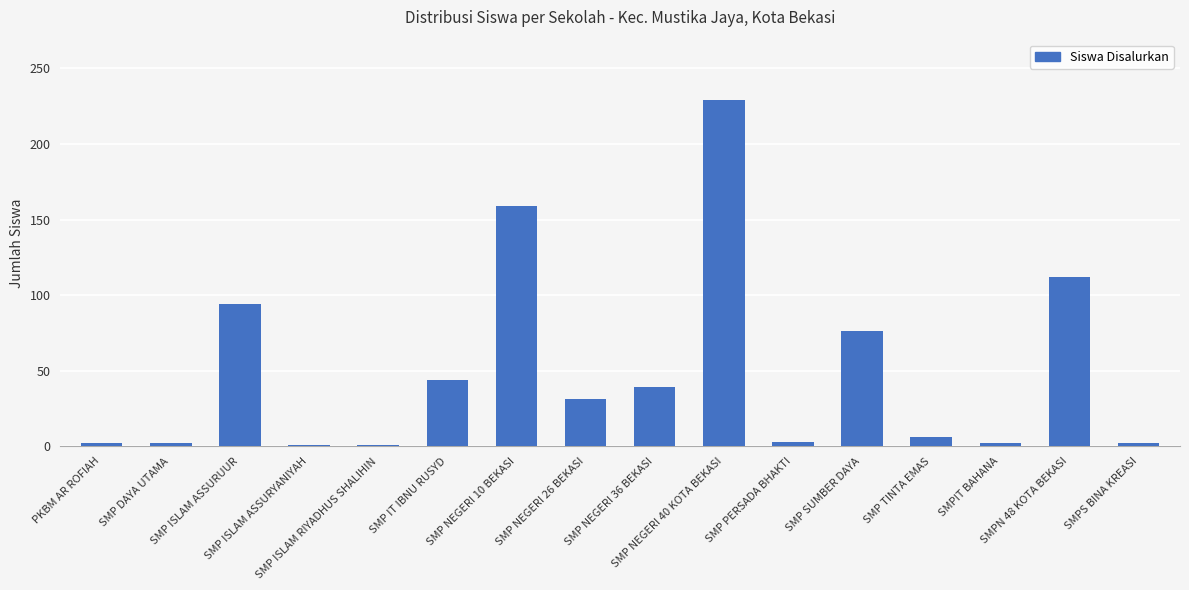

What is the label of the 1st bar from the right?

SMPS BINA KREASI